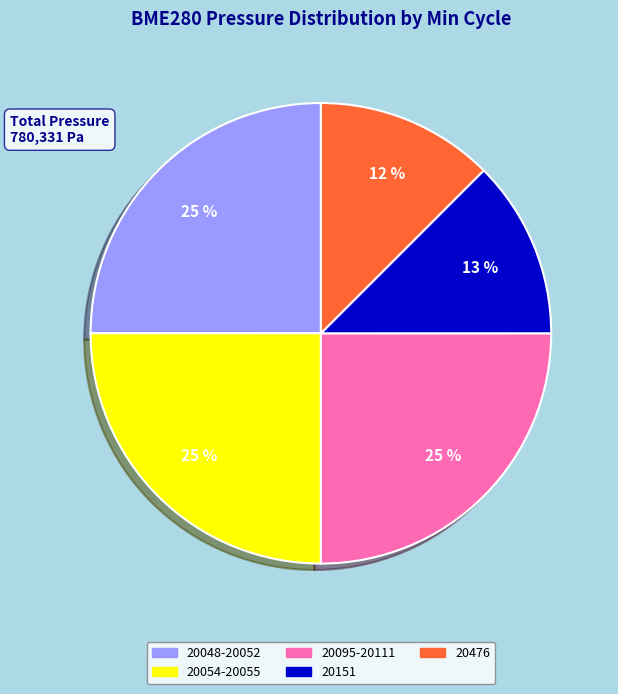

How many slices are in this pie chart?

5